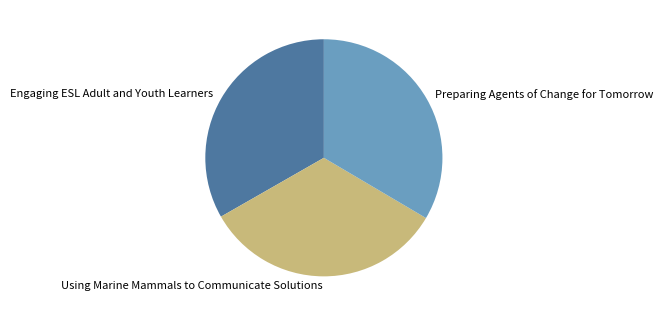

Is there any slice that represents more than half of the pie?

No